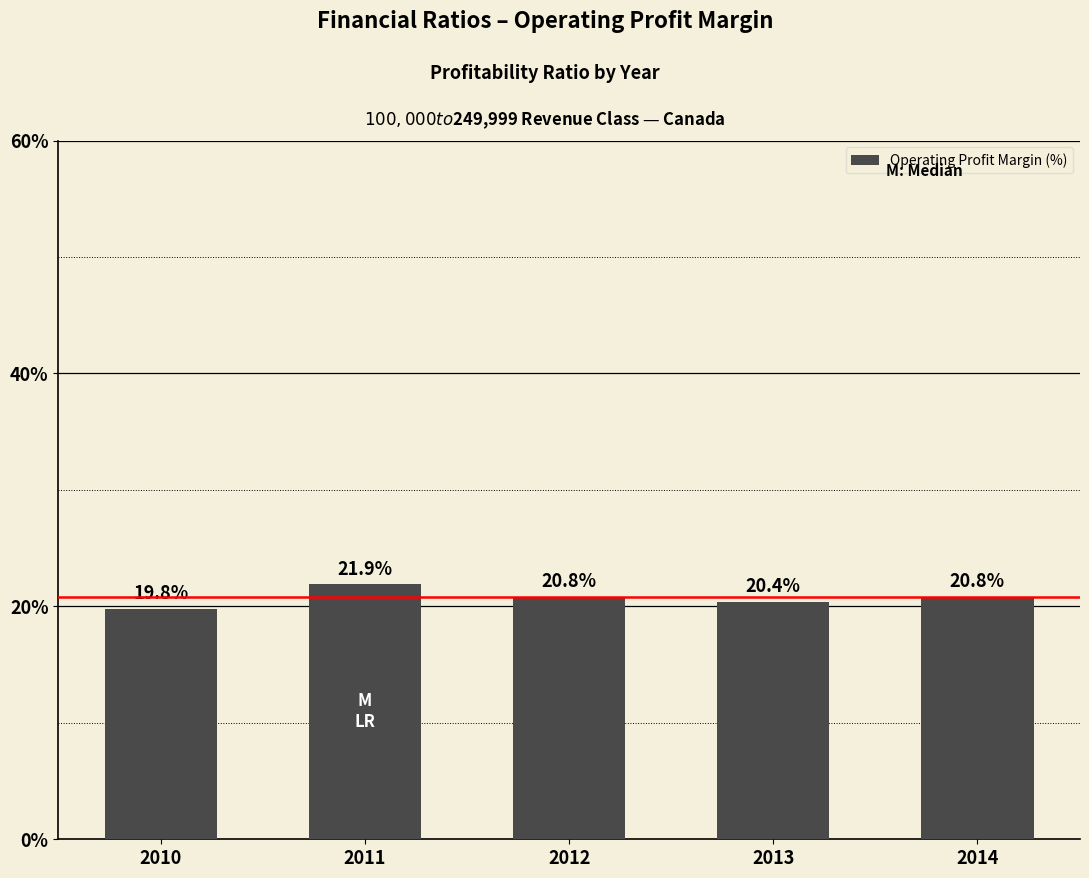

What is the value of the 5th bar from the left?

20.8